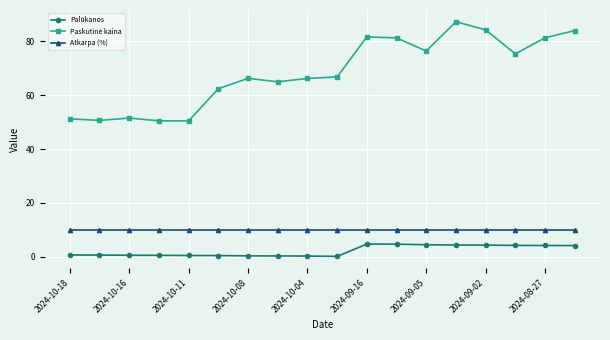

True or false: Atkarpa (%) and Palūkanos cross at least once.

False